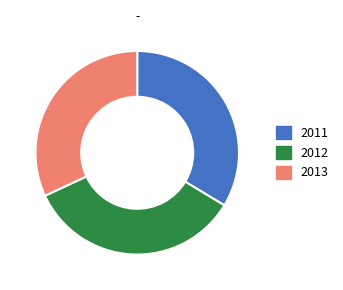

Do 2012 and 2013 together represent more than half of the pie?

Yes